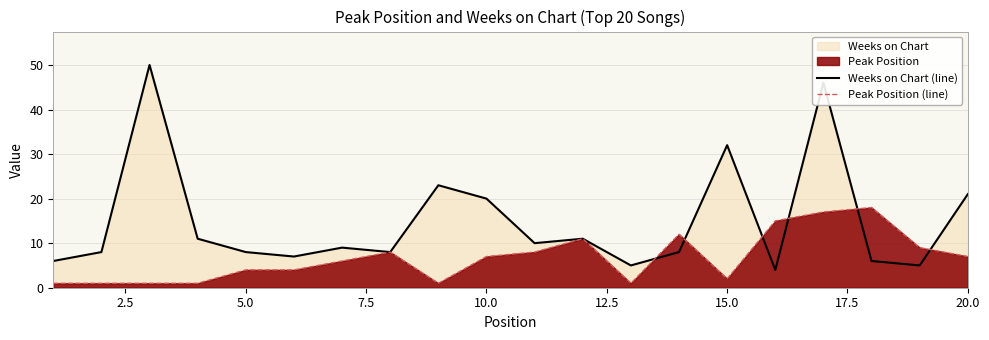

Which series has the largest total across all categories?

Weeks on Chart (line)